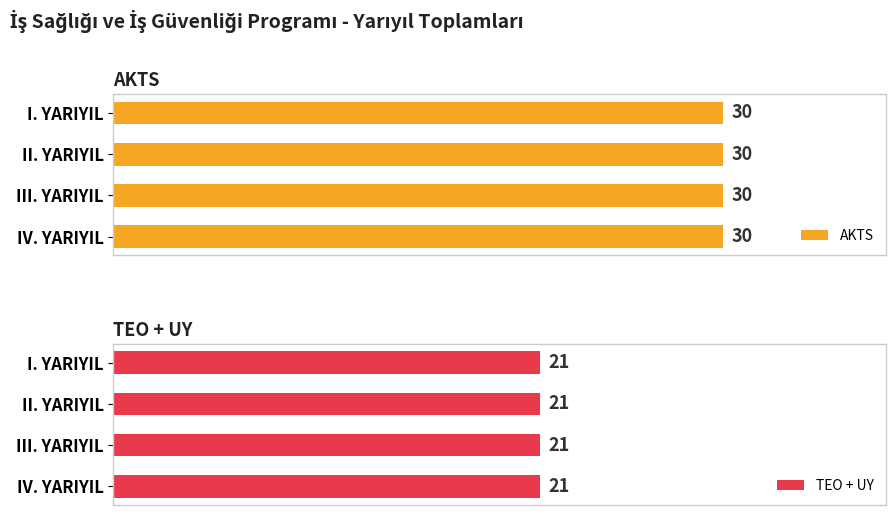

What position from the right is IV. YARIYIL?

1